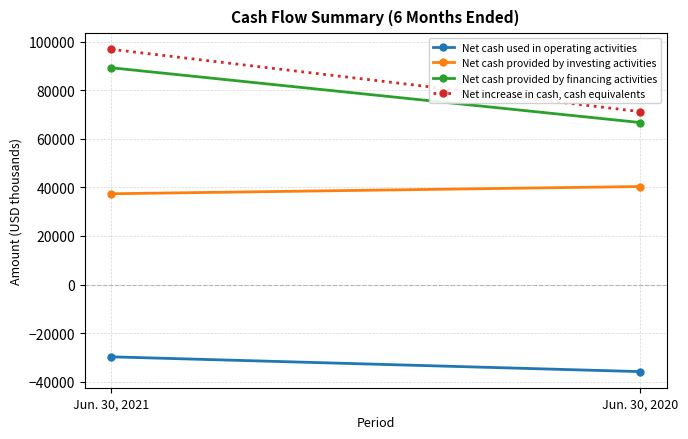

What is the value of the Net increase in cash, cash equivalents point at the 2nd from the left?

71216